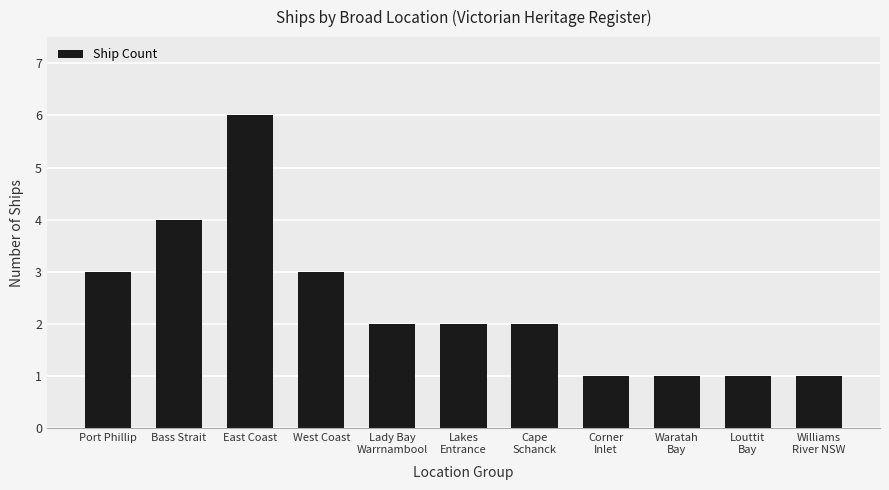

What is the change in value from West Coast to Lady Bay
Warrnambool?

-1